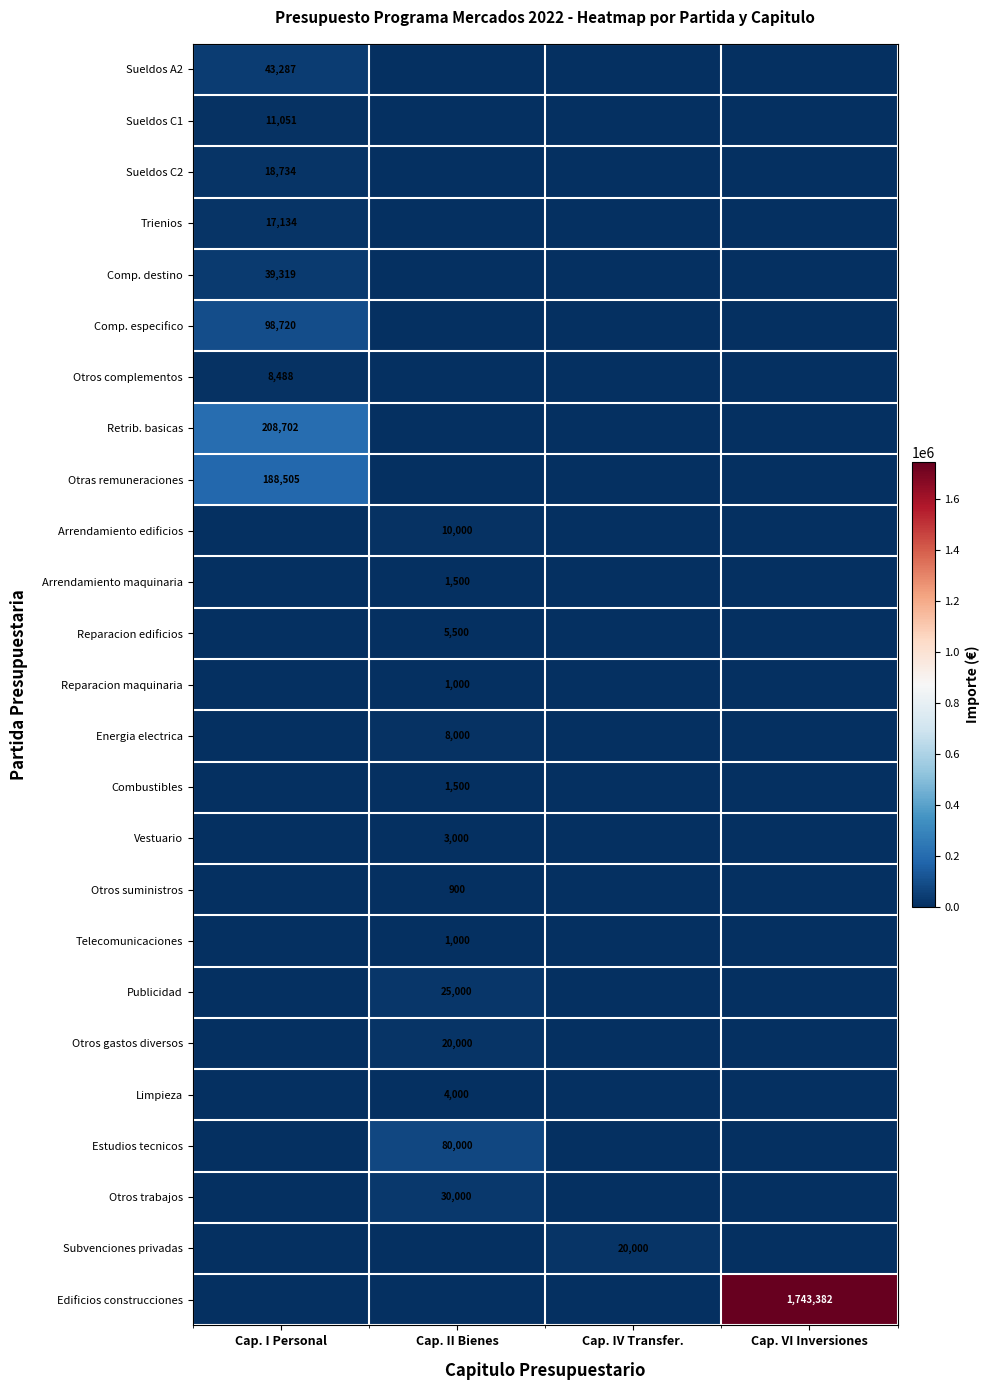

Is it true that Sueldos C2 equals 18734 at Cap. I Personal?

True